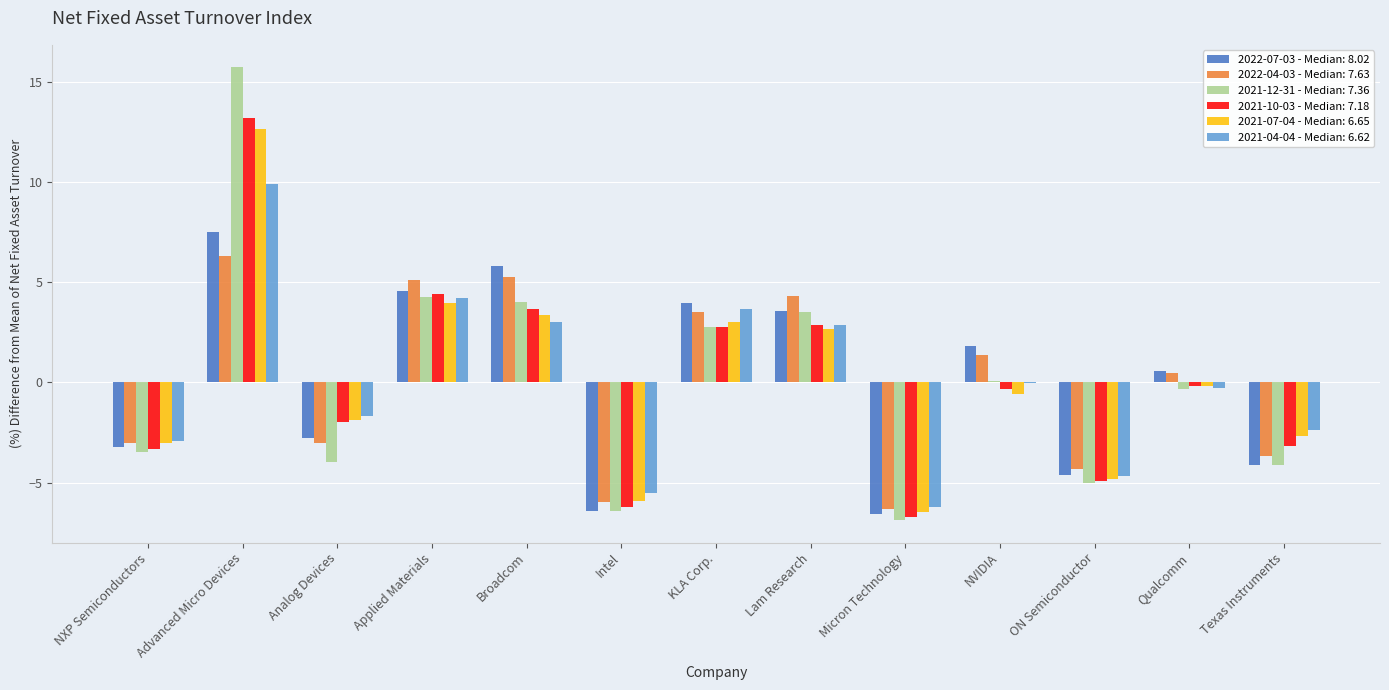

How many data points does each series have?

13